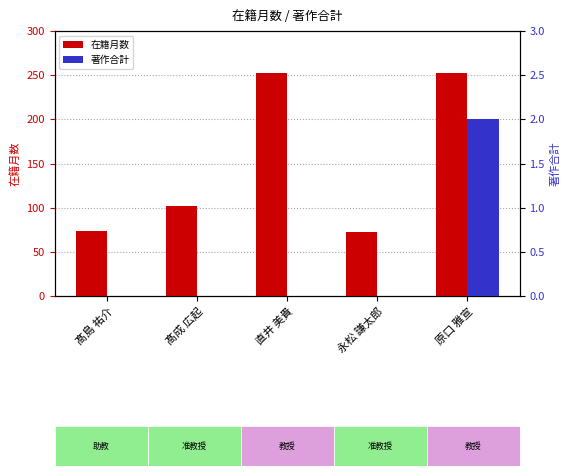

The value of 著作合計 at 髙成 広起 is 0. True or false?

True